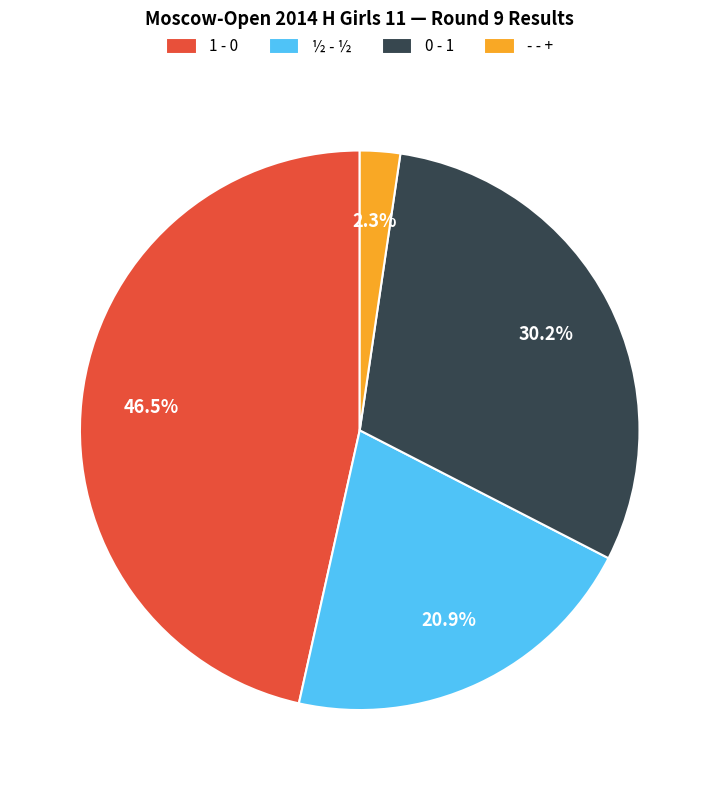

How many slices are in this pie chart?

4